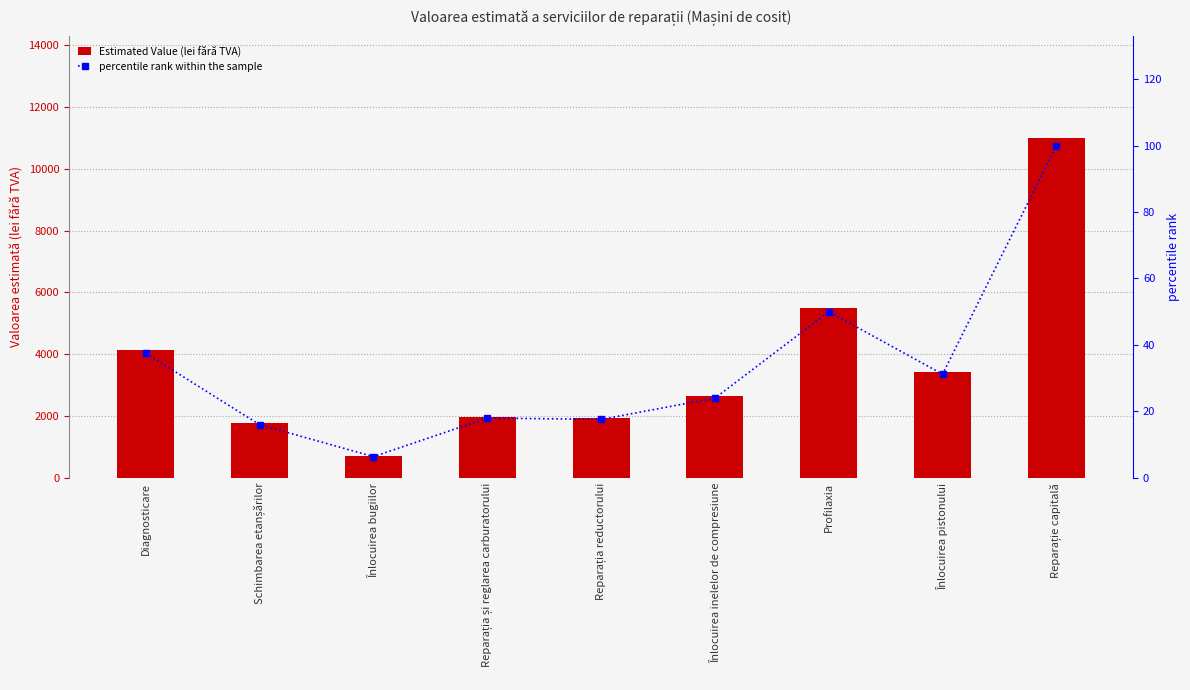

The value of Estimated Value (lei fără TVA) at Schimbarea etanșărilor is 792.0. True or false?

False